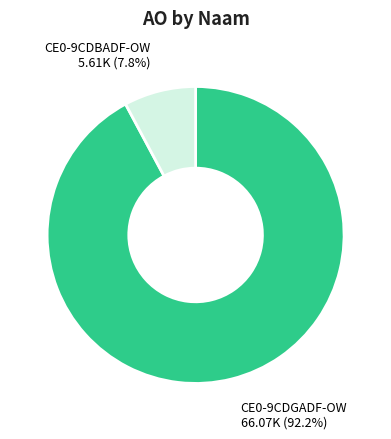

Does any single category account for the majority?

Yes